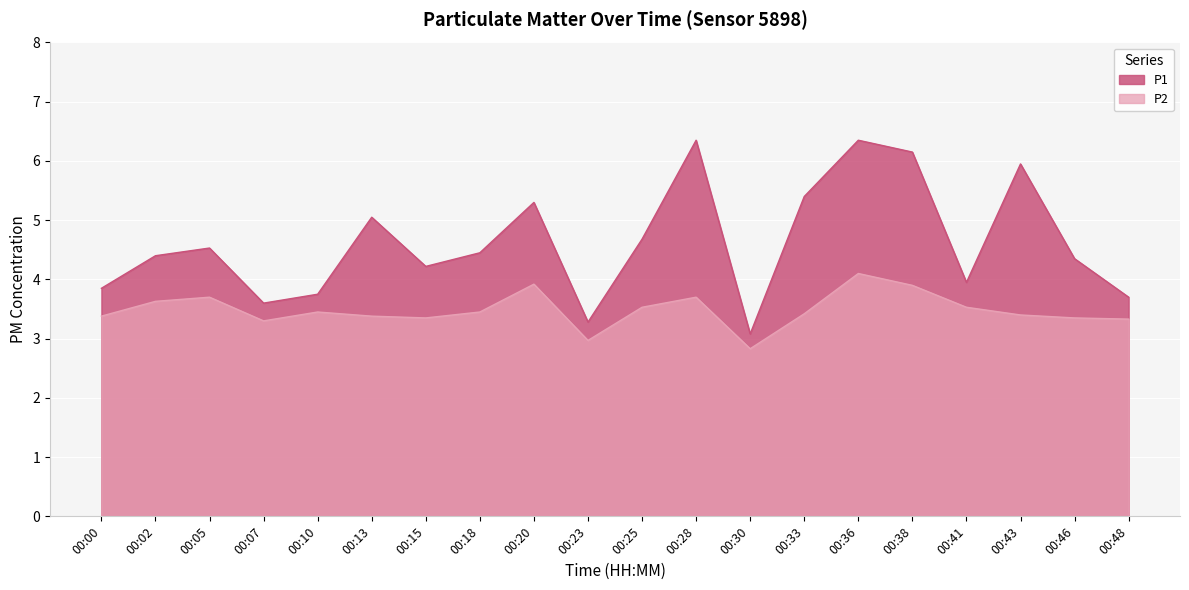

How many values in the P1 series are below 4?

7